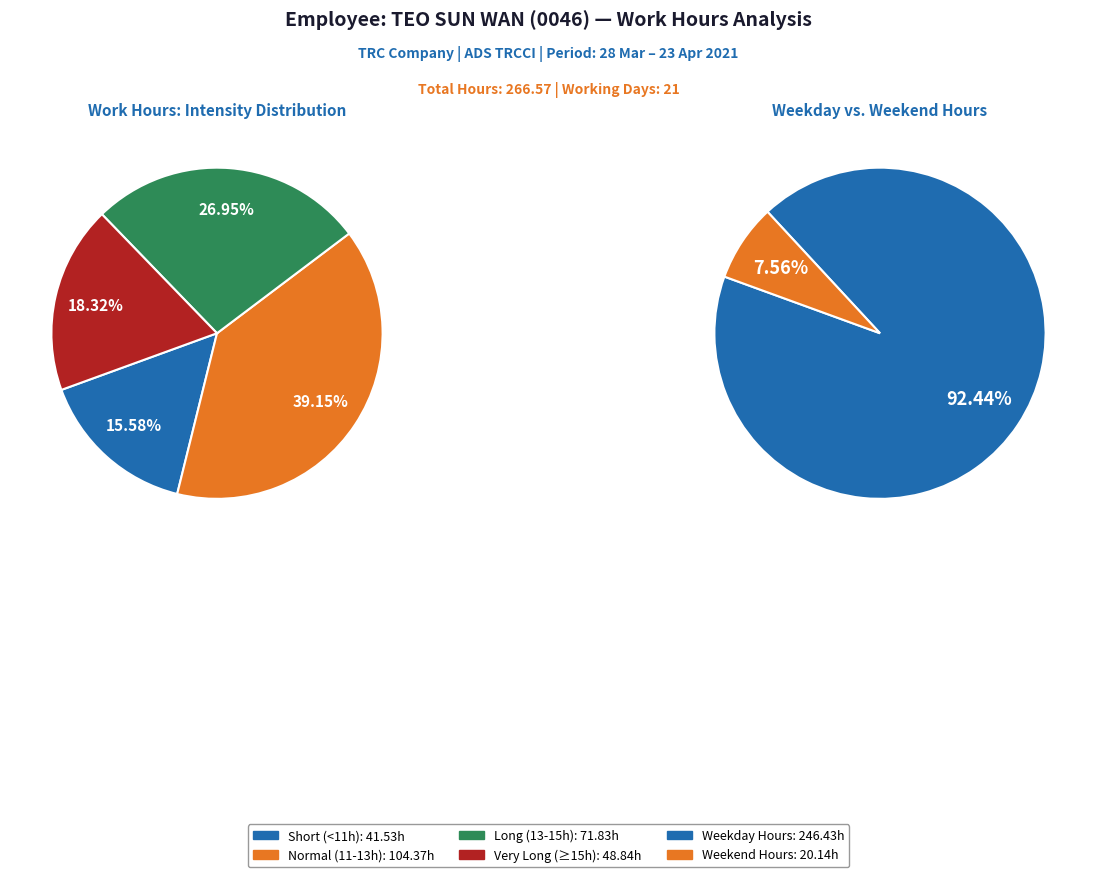

Is it true that Mon 12 is 19% of the pie?

False